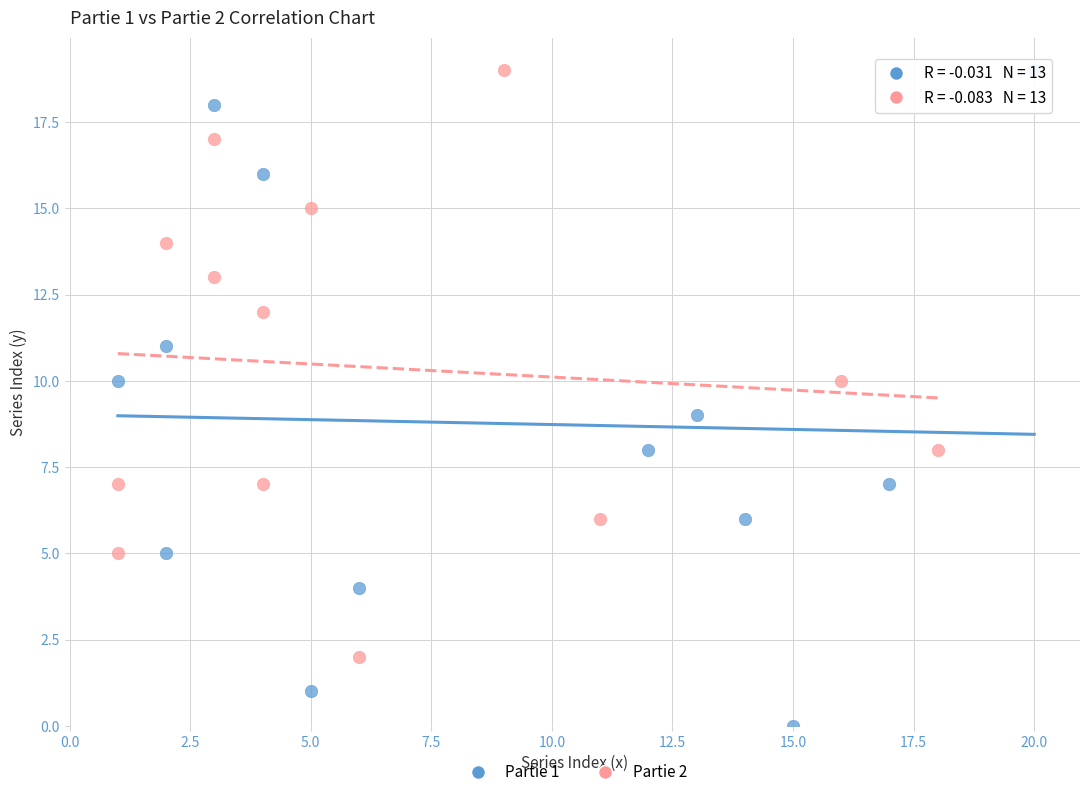

Which series reaches the minimum Y coordinate?

Partie 1